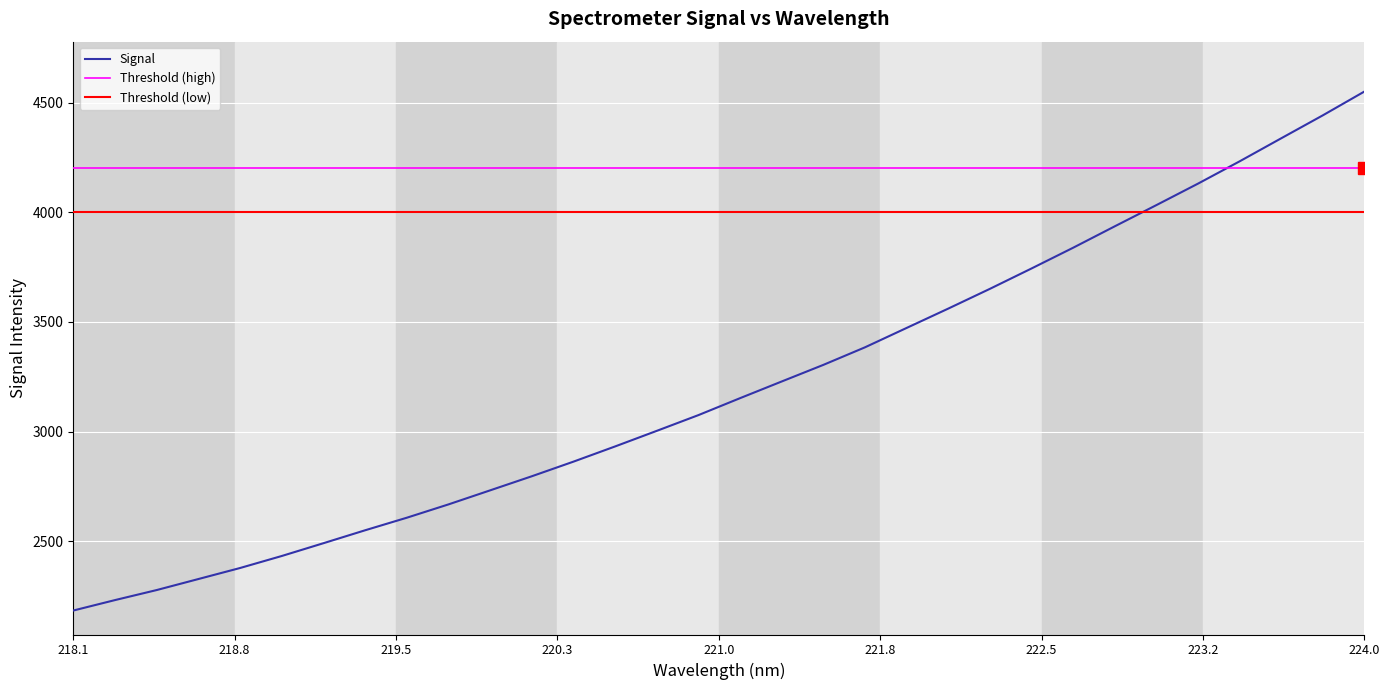

What is the minimum value for Signal?

2184.7